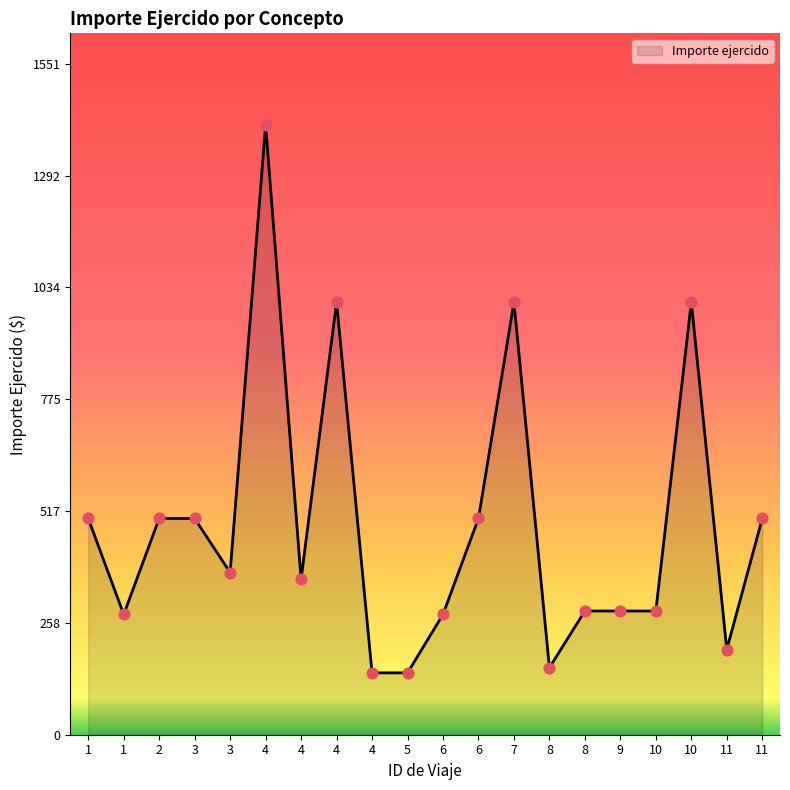

How many lines are shown in the chart?

1